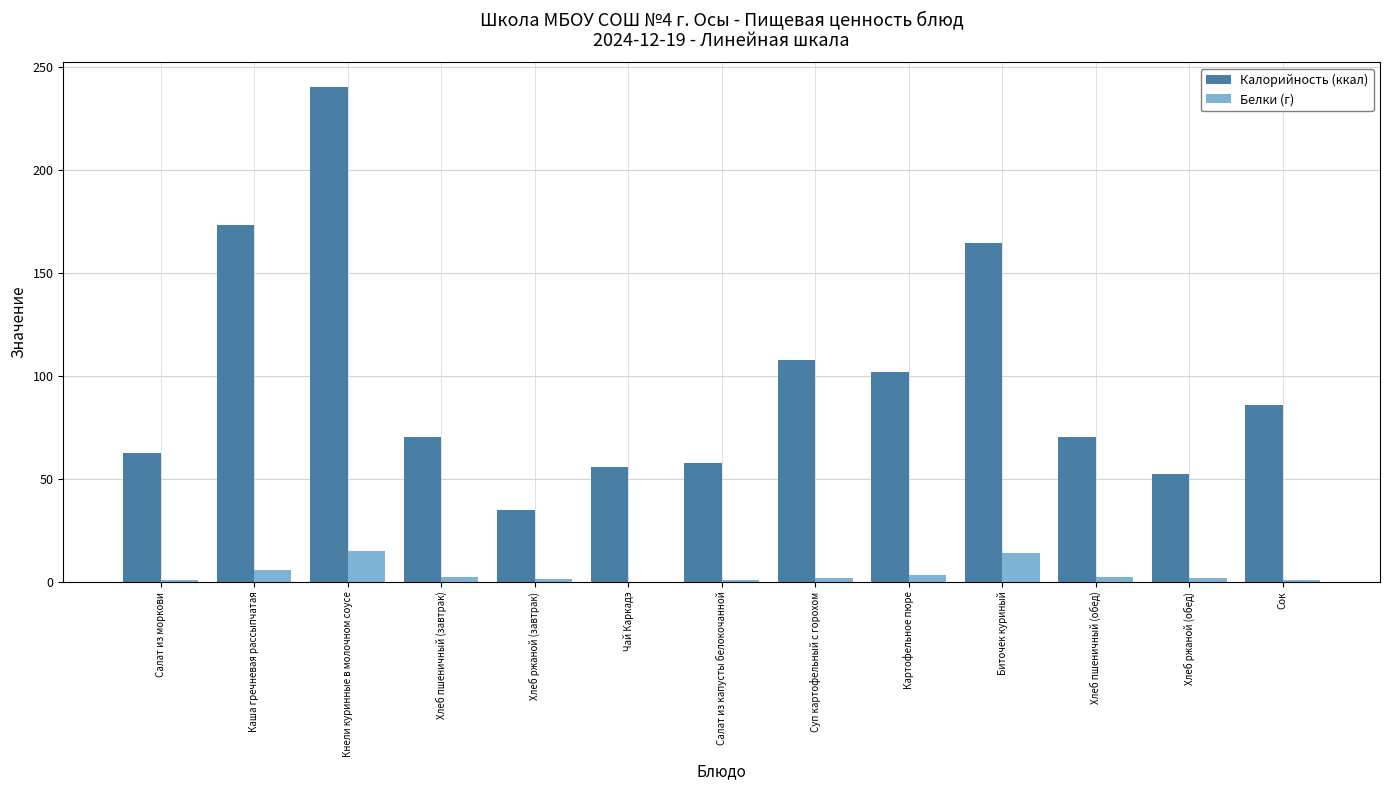

What is the sum of all Калорийность (ккал) values?

1278.5